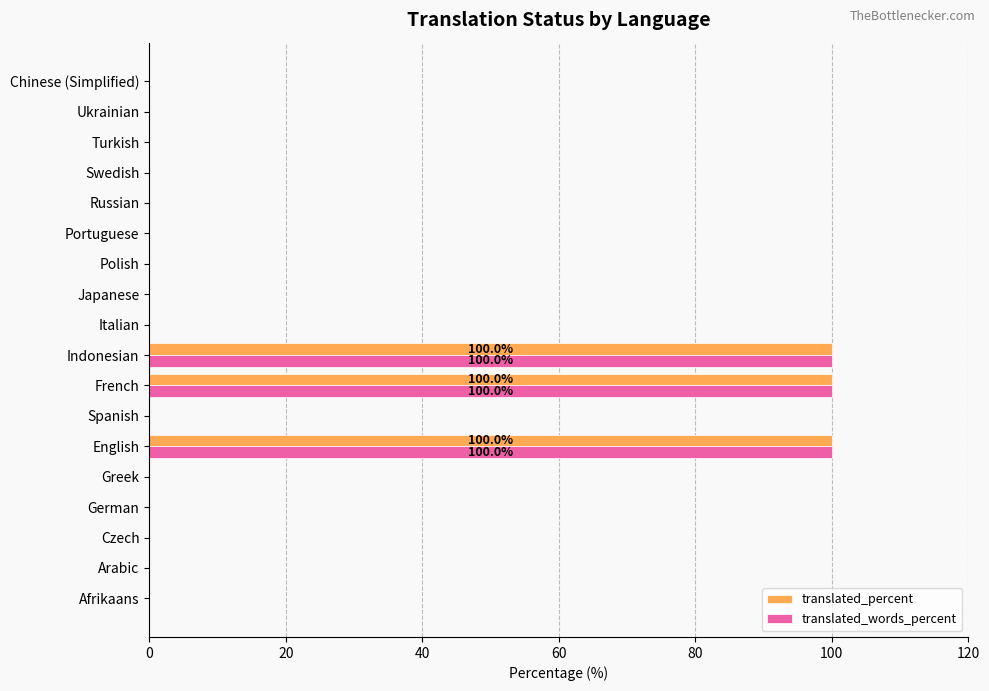

What is the sum of all translated_words_percent values?

300